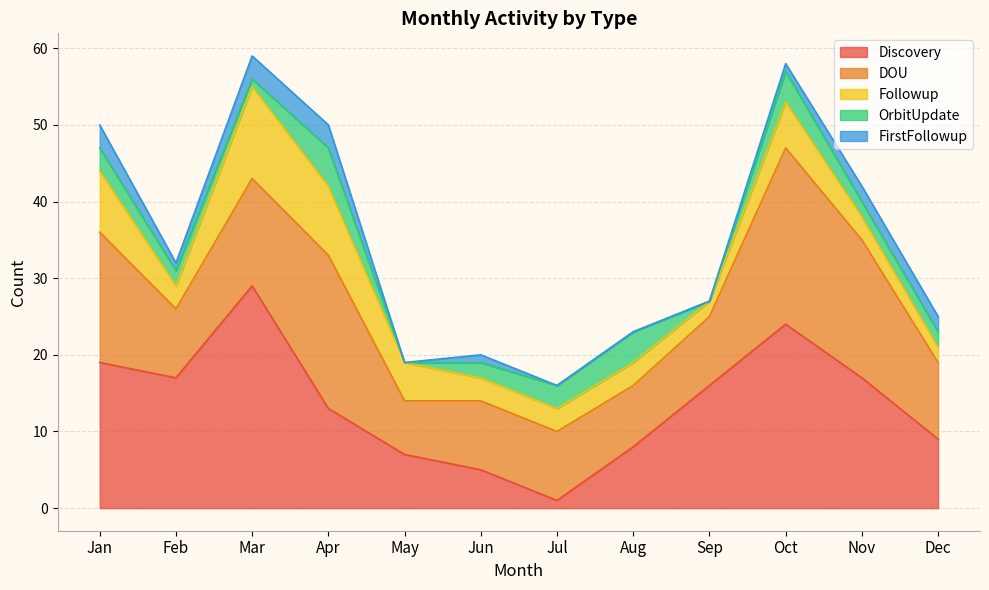

Between Aug and Jun, which is larger?

Aug